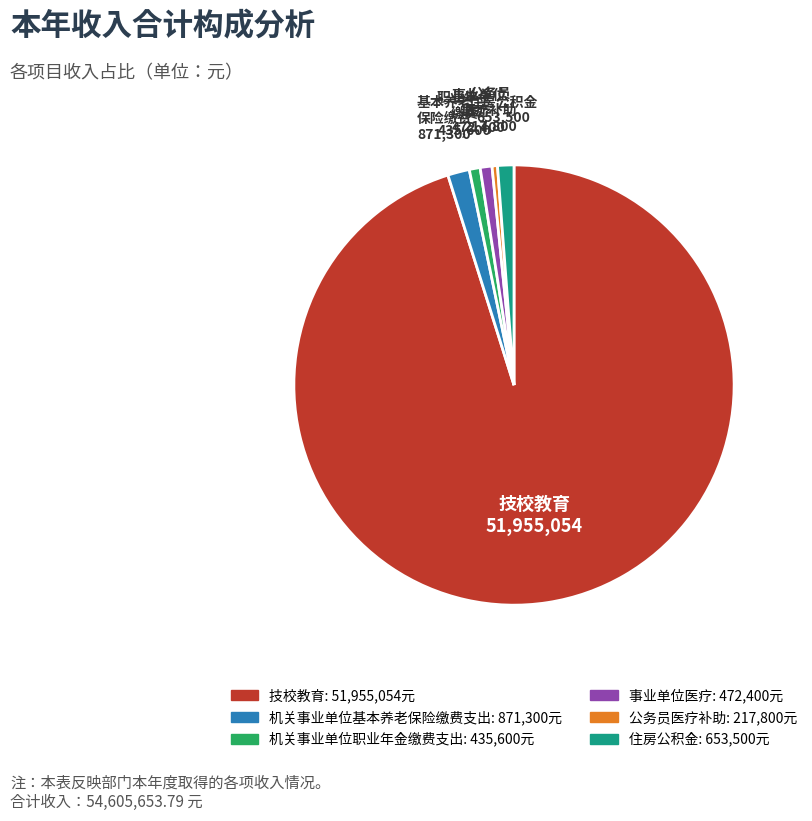

Is there a majority slice in this chart?

Yes